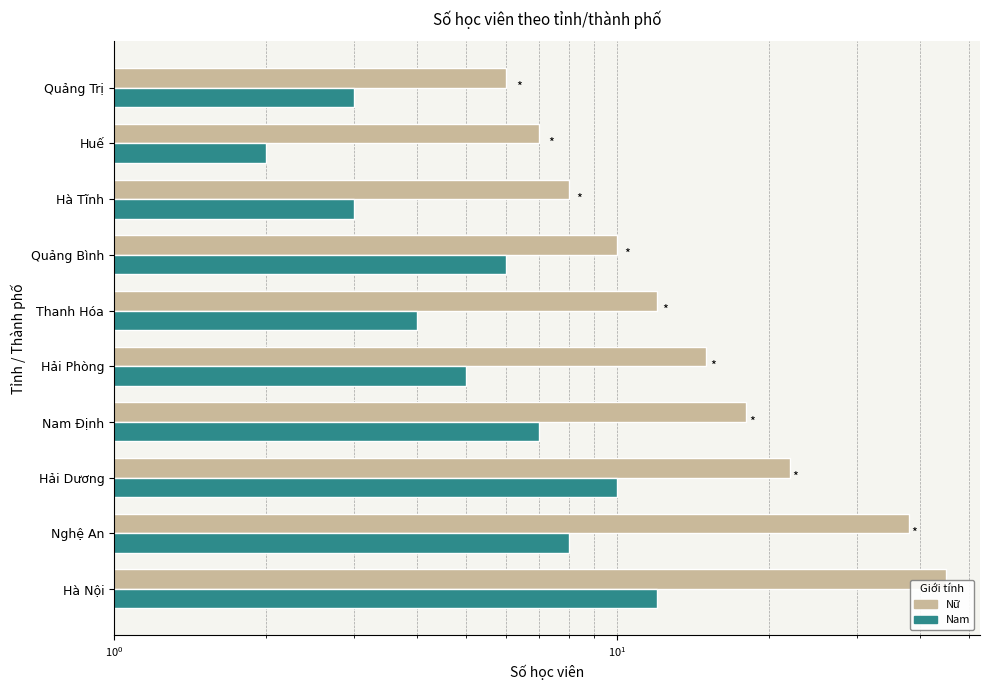

At how many categories does at least one series exceed 38?

1